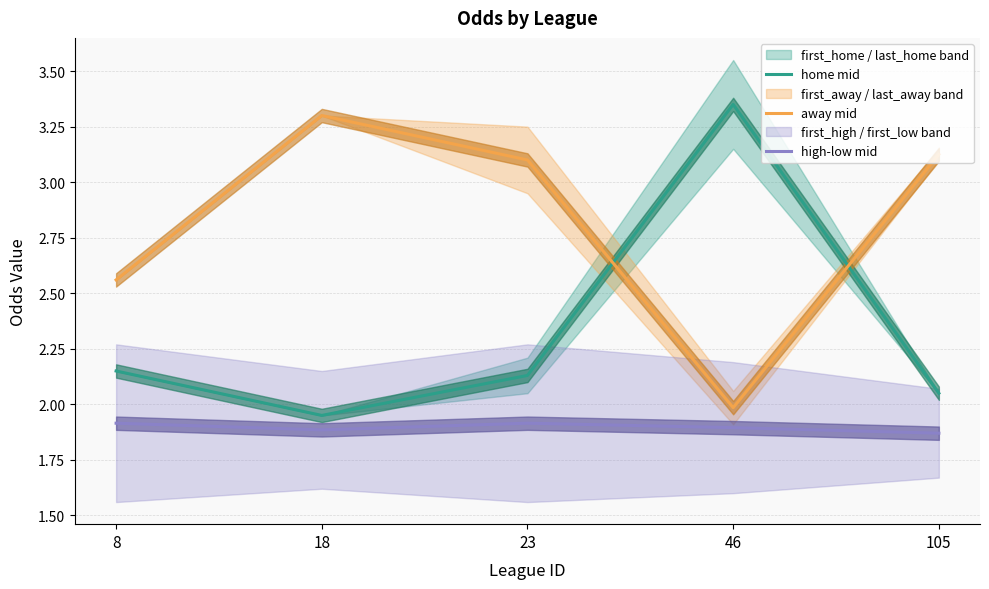

What is the minimum value for home mid?

1.9